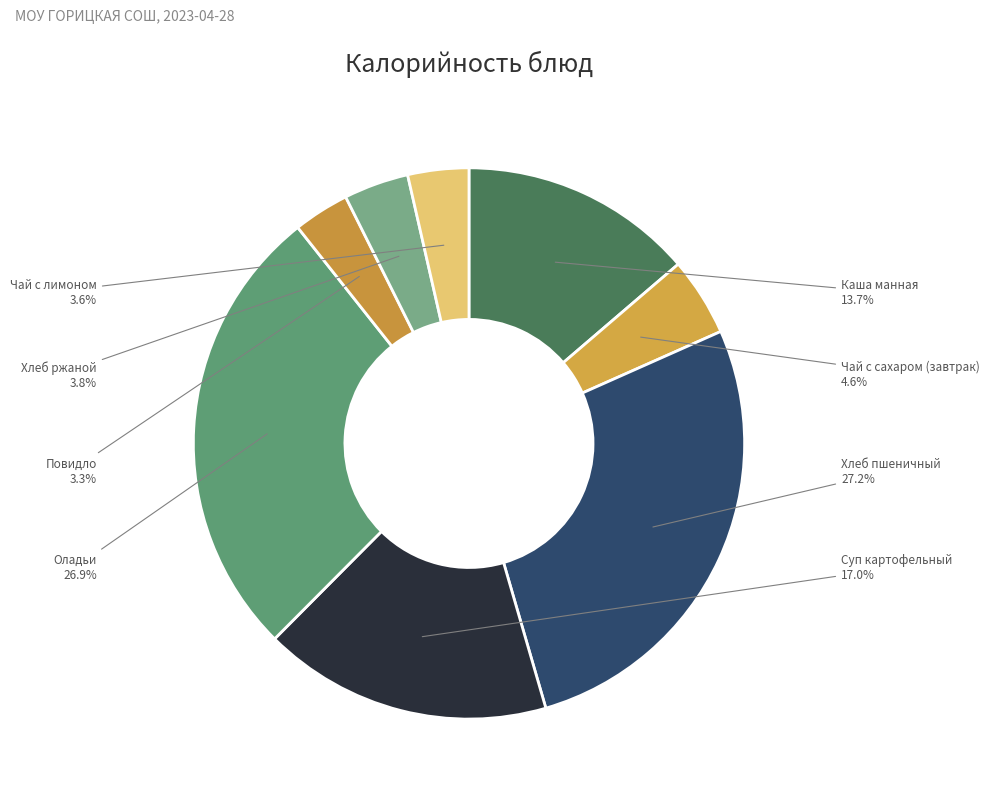

How many slices are in this pie chart?

8